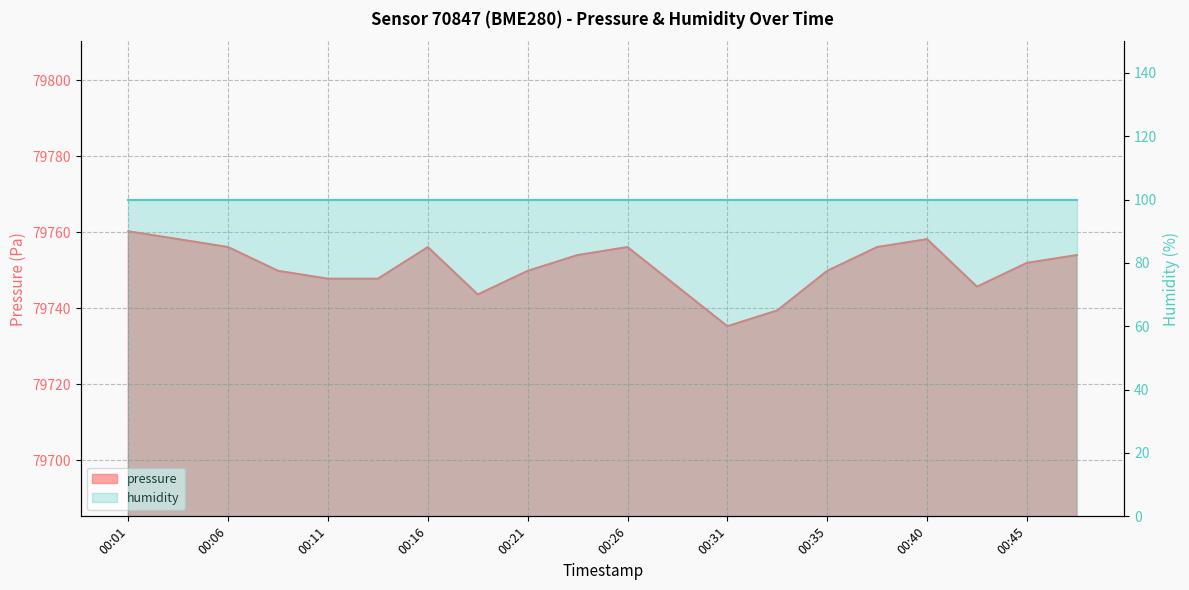

What is the change in value from 00:23 to 00:31?

-18.7